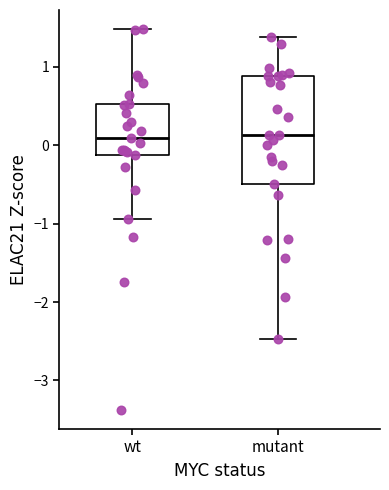

Comparing the boxes themselves (not the whiskers), which one is the tallest?

mutant